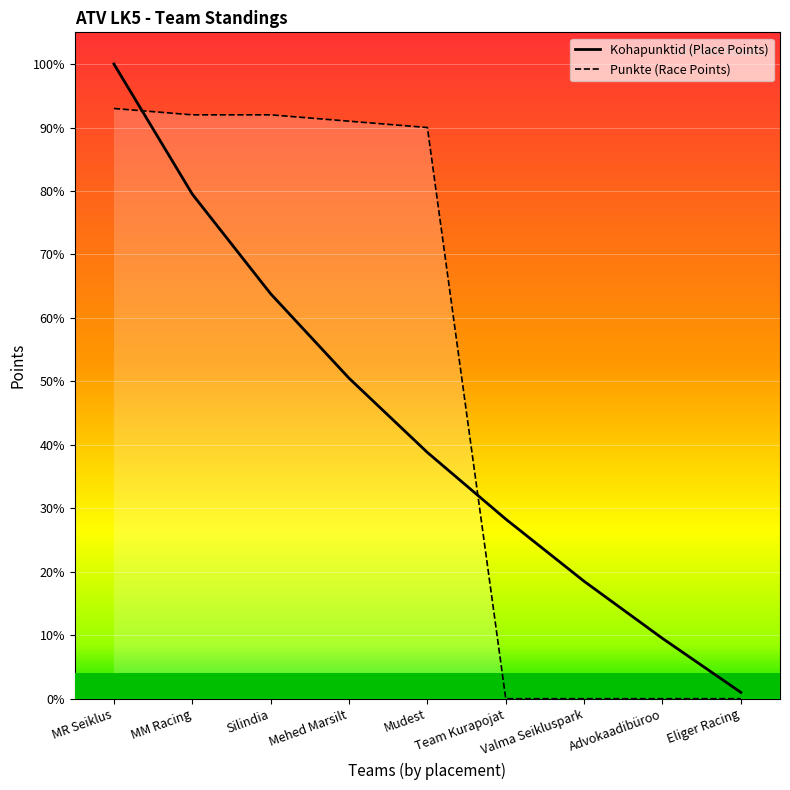

Rank the series by their average value, from lowest to highest.

Kohapunktid (Place Points), Punkte (Race Points)